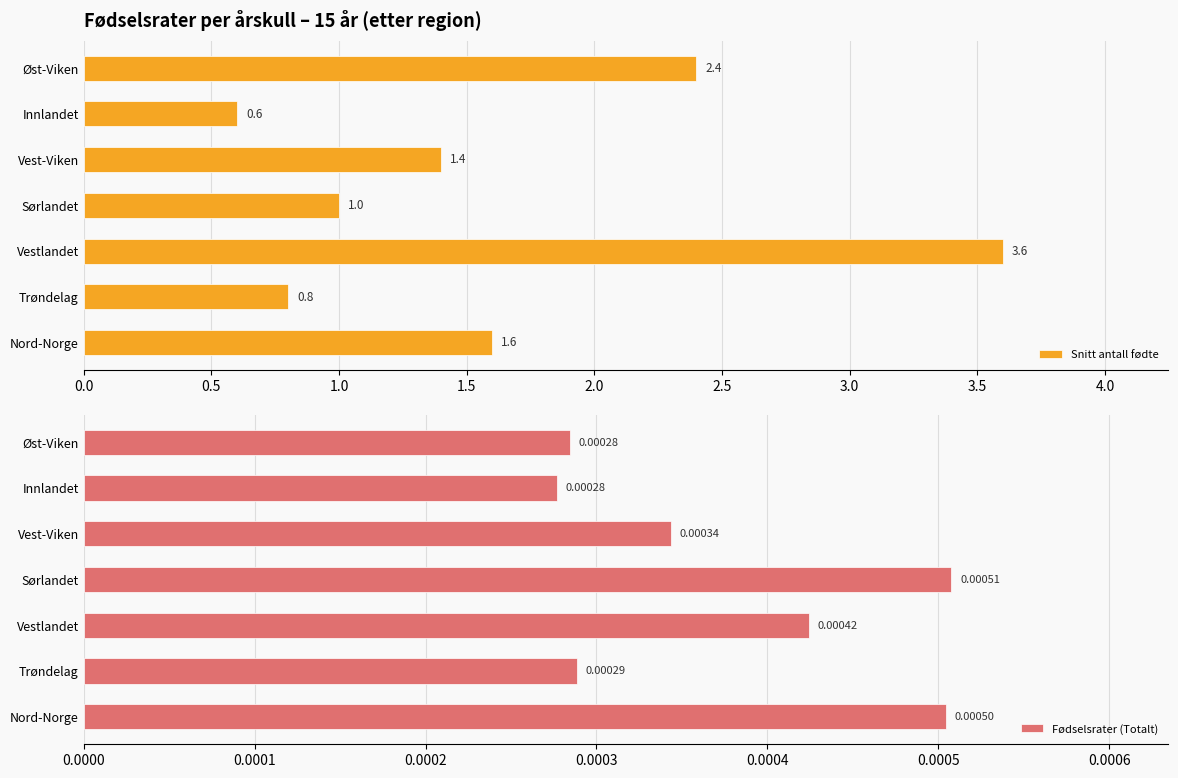

How many data points in Snitt antall fødte are less than 1?

2